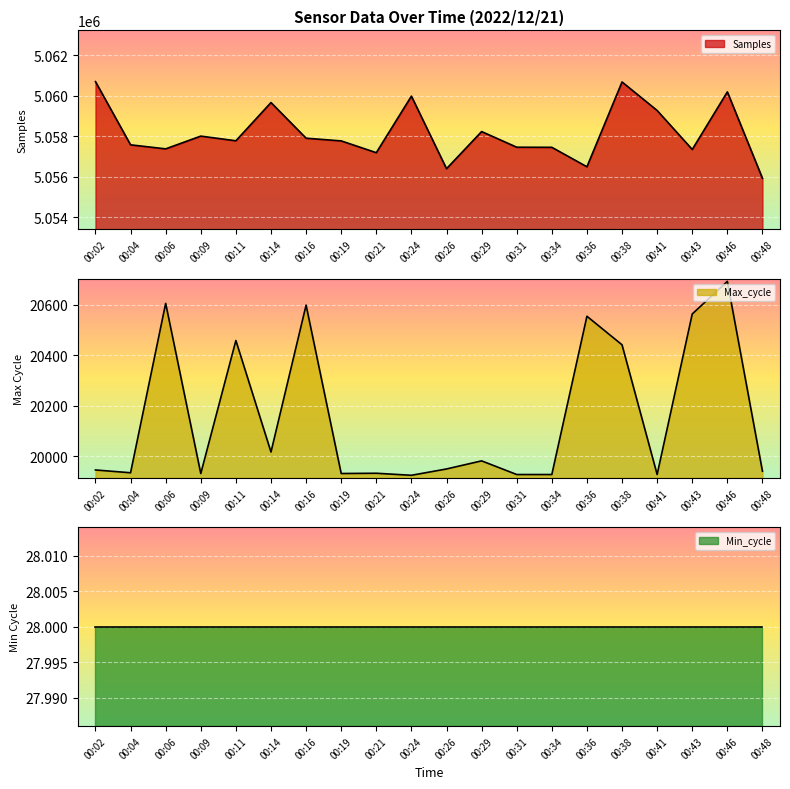

Is it true that Max_cycle equals 26944 at 00:48?

False